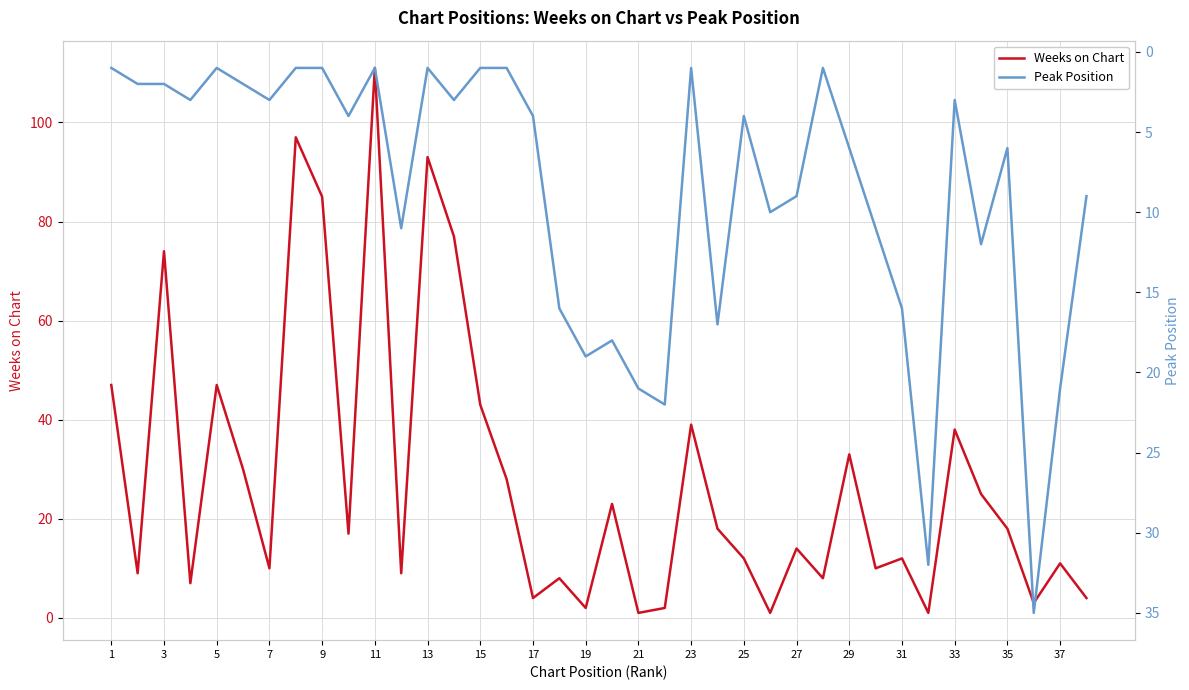

What is the value of the Peak Position point at the 23rd from the left?

1